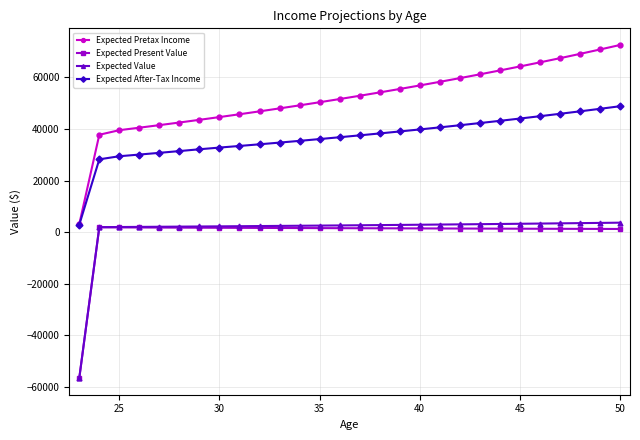

Which series has the largest range (max minus min)?

Expected Pretax Income